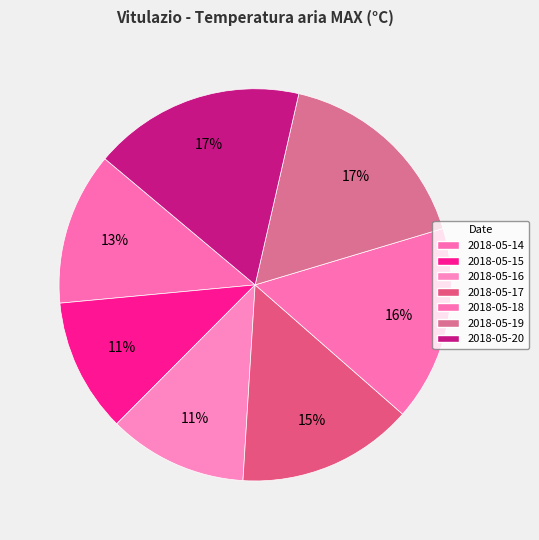

How many segments does this pie chart have?

7